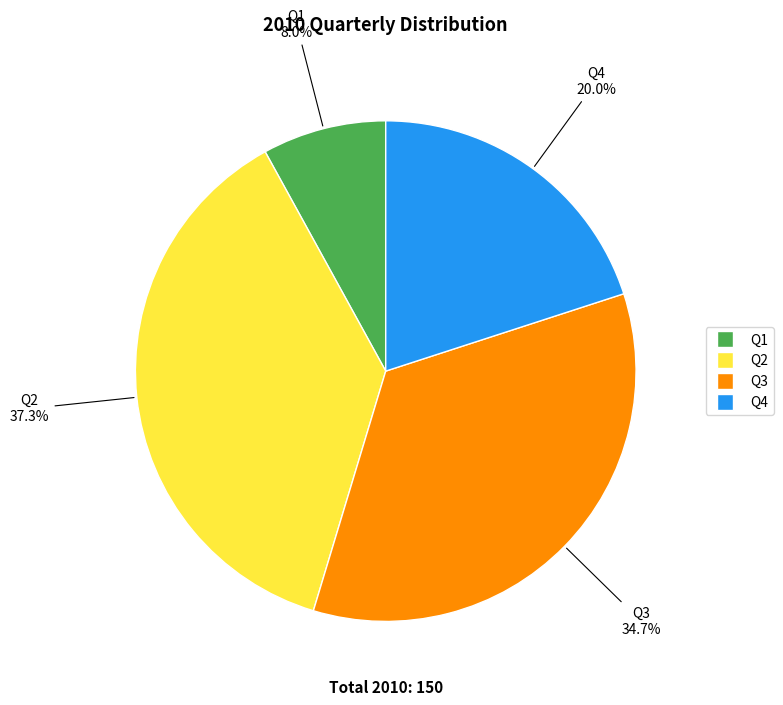

Which category has the biggest portion of the pie?

Q2